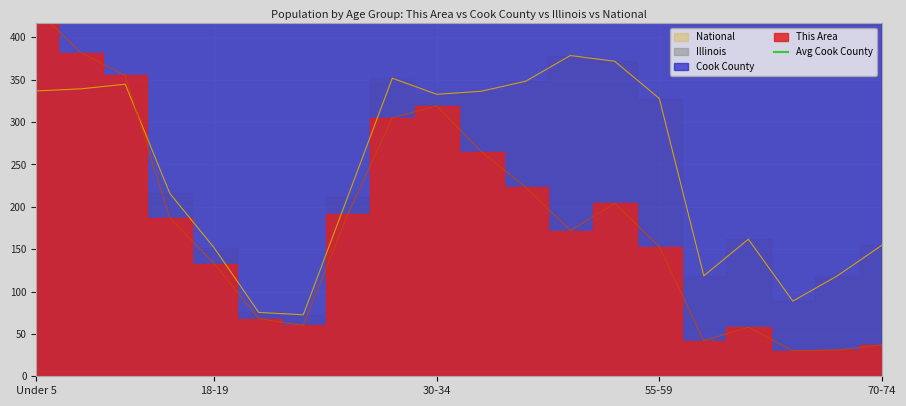

True or false: National and Illinois intersect in this chart.

False